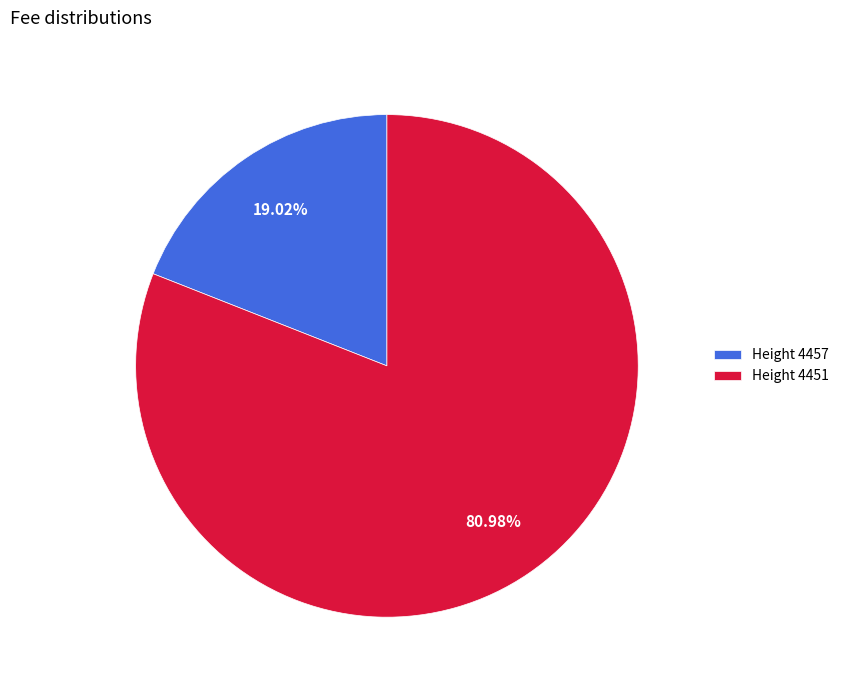

Combined, do Height 4451 and Height 4457 account for over 50%?

Yes